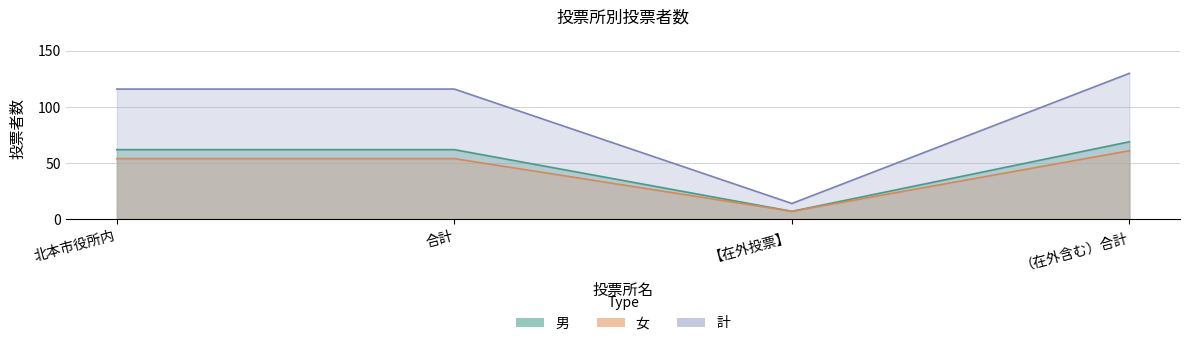

At which label is 男 closest to 38?

北本市役所内